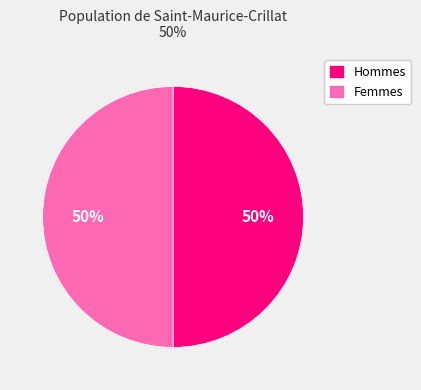

What percentage is the Femmes slice, to the nearest percent?

50%